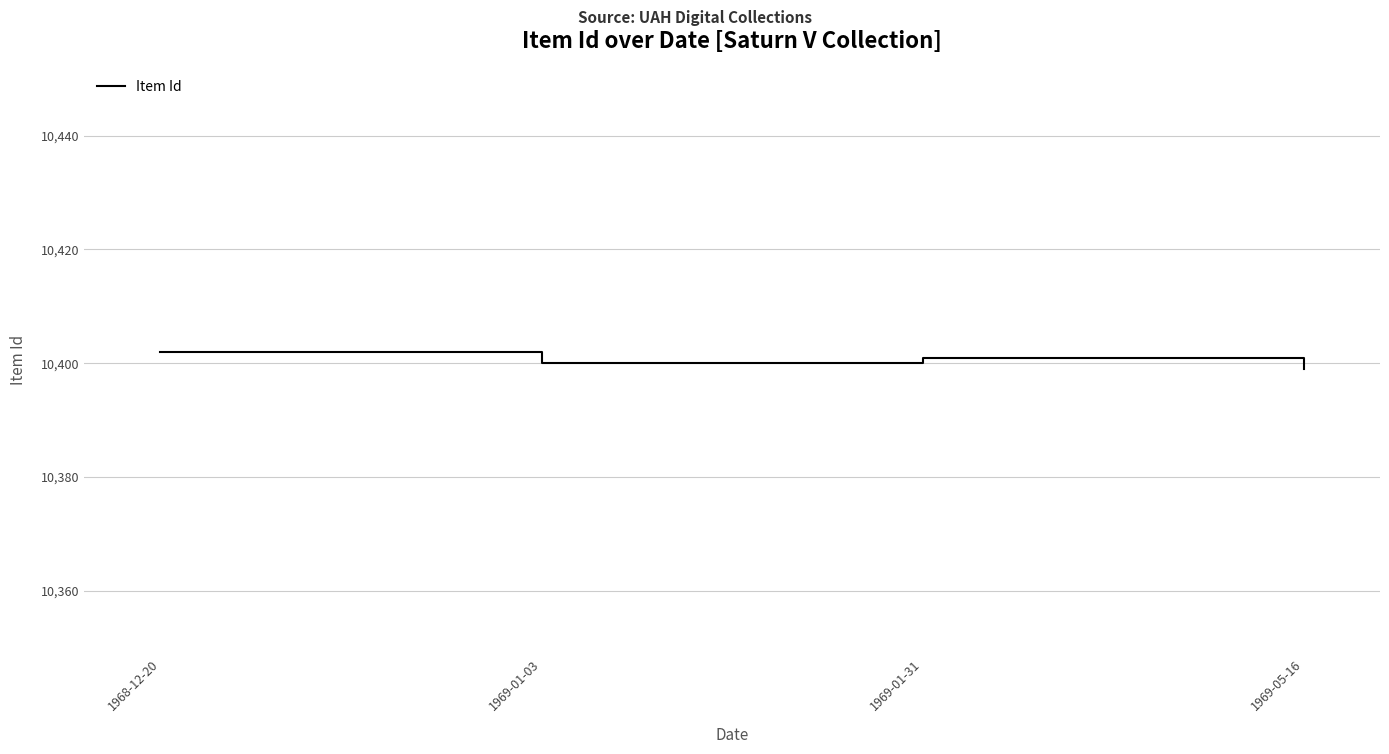

What is the greatest value displayed?

10402